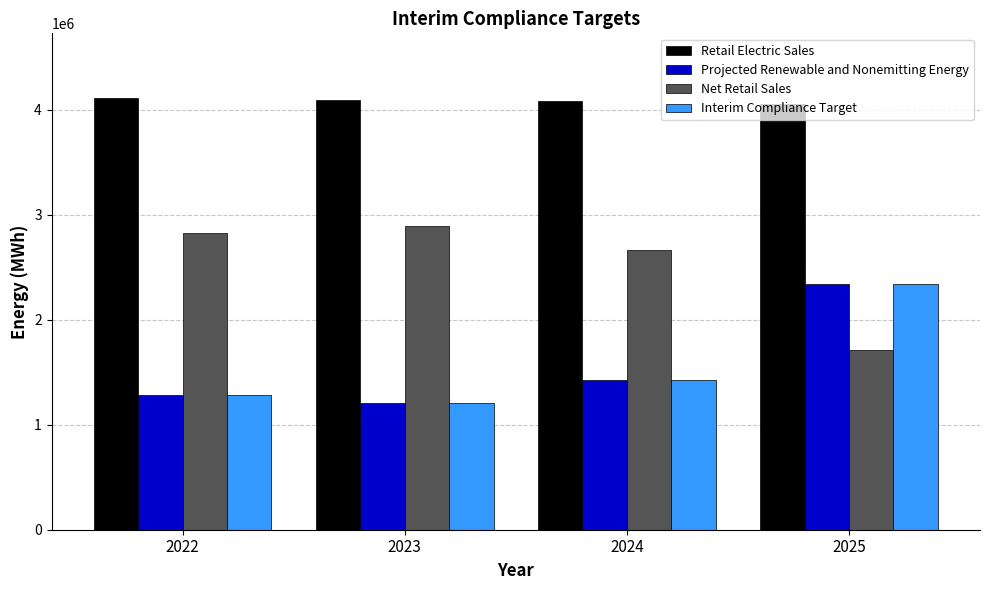

What is the greatest value displayed?

4111204.0